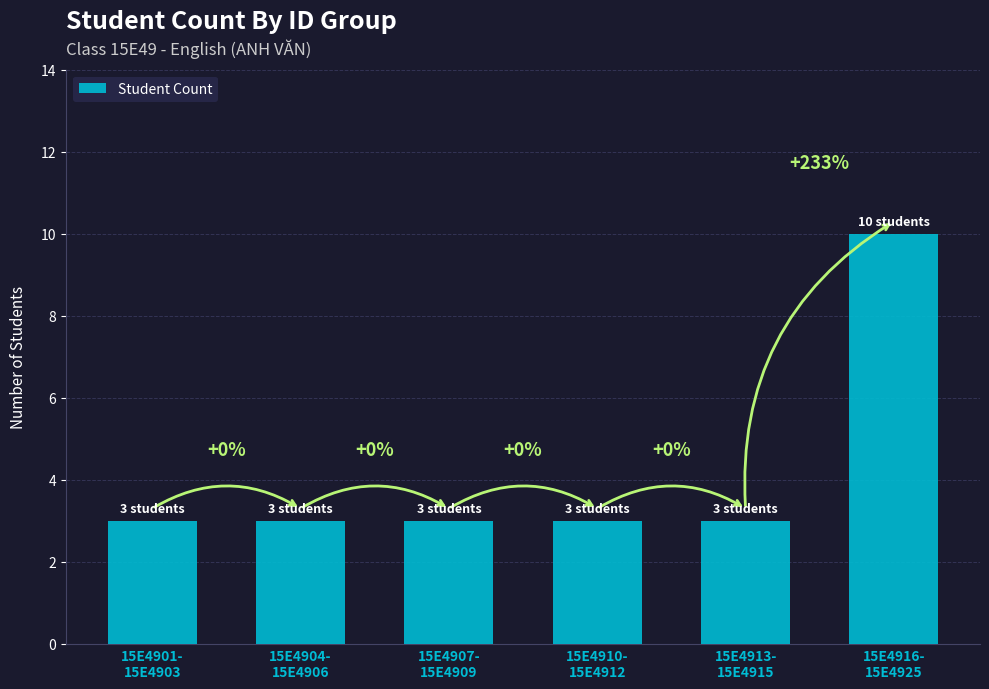

Does the chart contain any negative values?

No